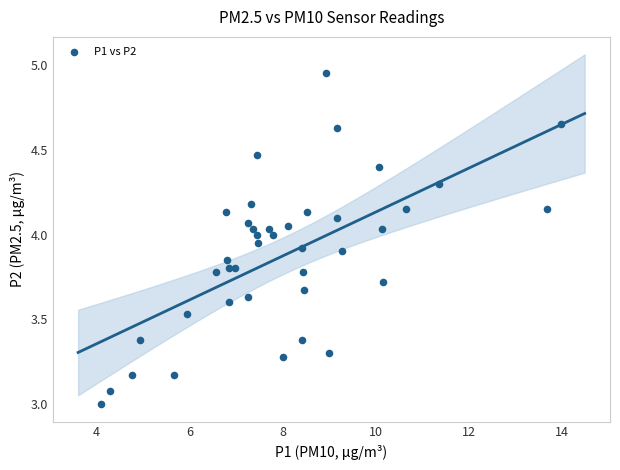

What is the range of X values (max minus min)?

9.9